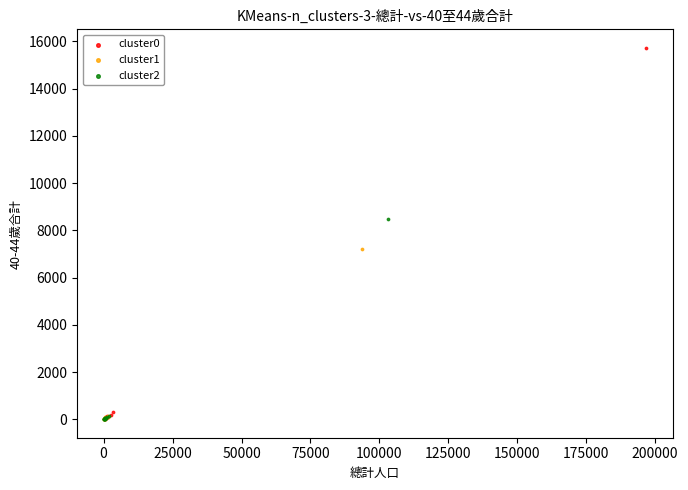

Which series reaches the maximum Y coordinate?

cluster0